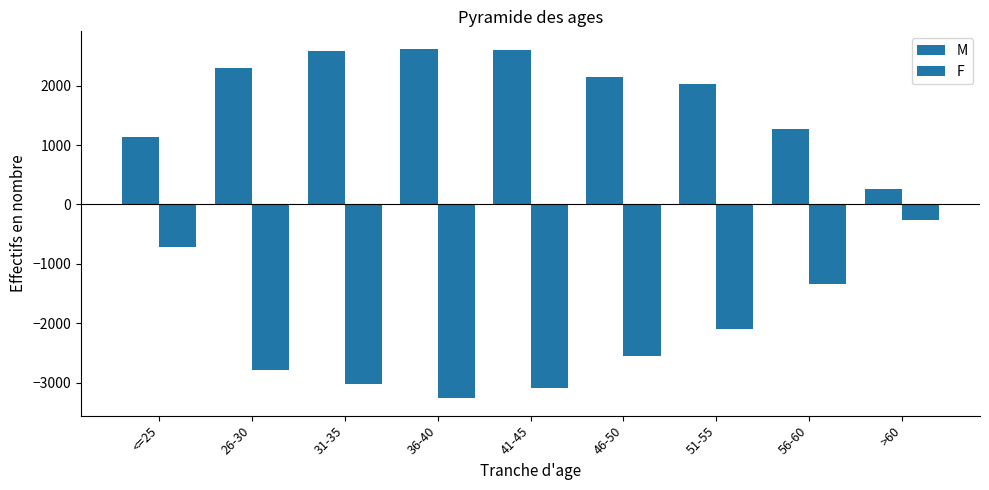

At which label does M first exceed 2143?

26-30